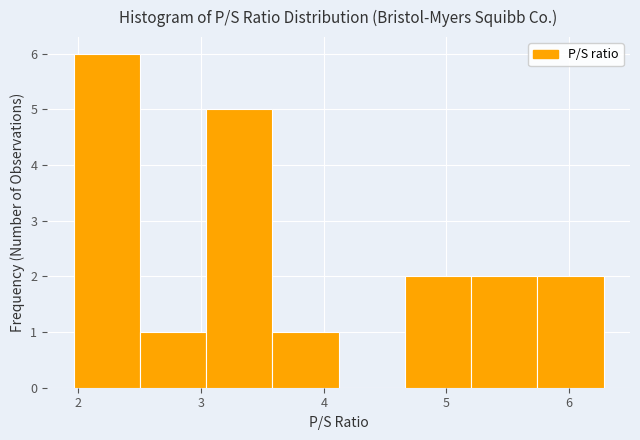

Reading left to right, transcribe this chart: for each bar, give the range it covers on the x-axis and its height. Neither the bar edges nor the heights are printed on the chart, so give them approximately, as read against the axes.

1.96 to 2.50: 6
2.50 to 3.04: 1
3.04 to 3.58: 5
3.58 to 4.12: 1
4.12 to 4.66: 0
4.66 to 5.20: 2
5.20 to 5.74: 2
5.74 to 6.28: 2